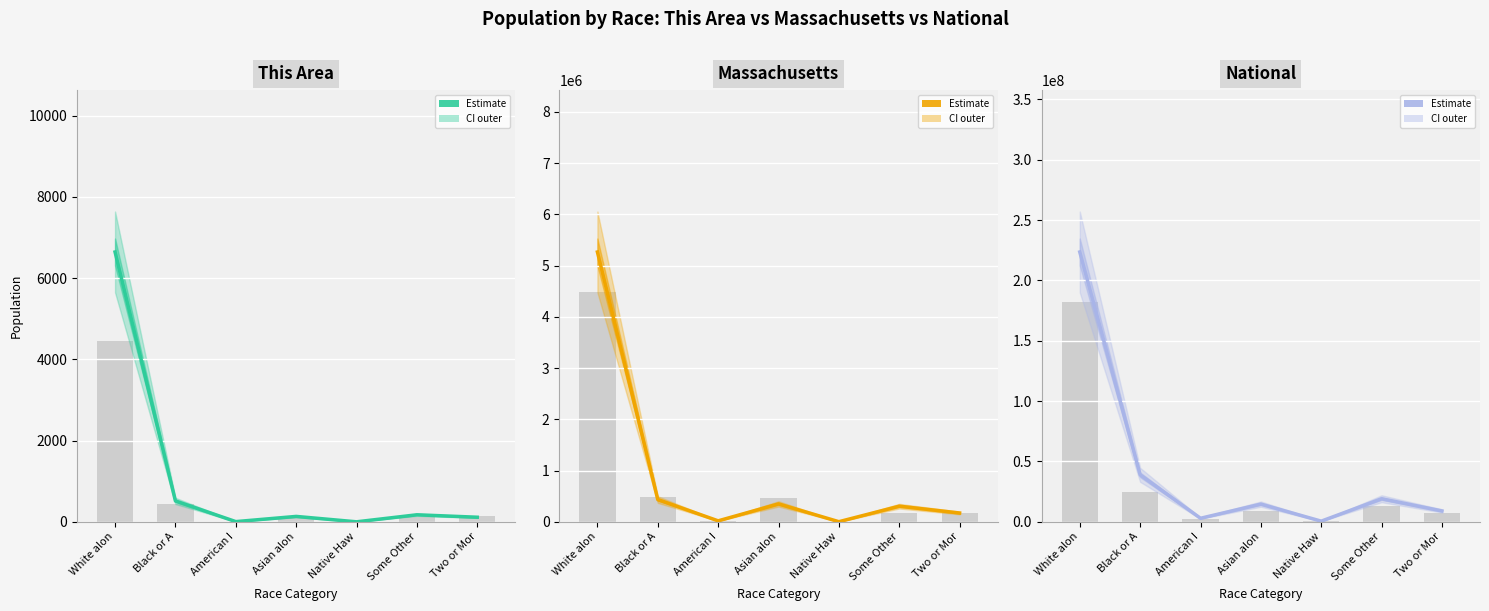

At which category is the sum across all series the highest?

White alon